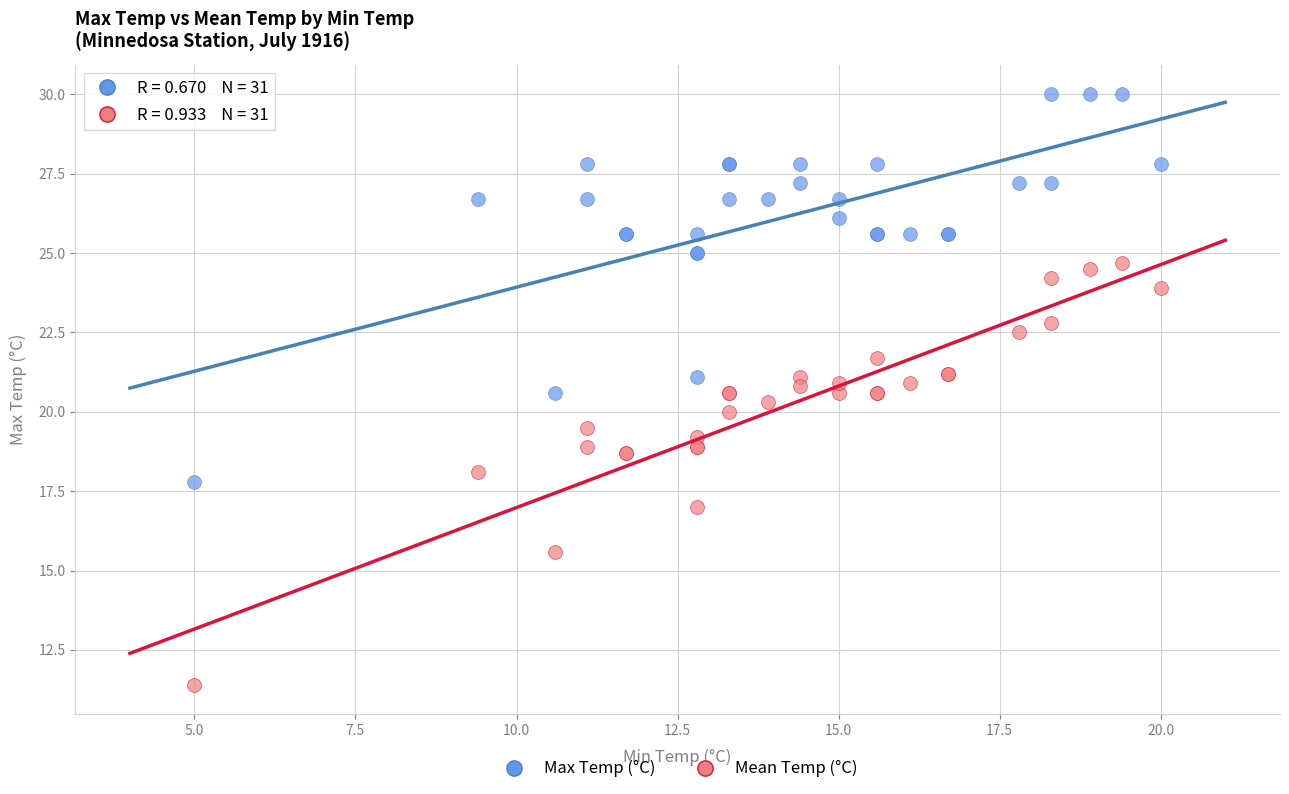

Which series contains the highest Y value?

Max Temp (°C)